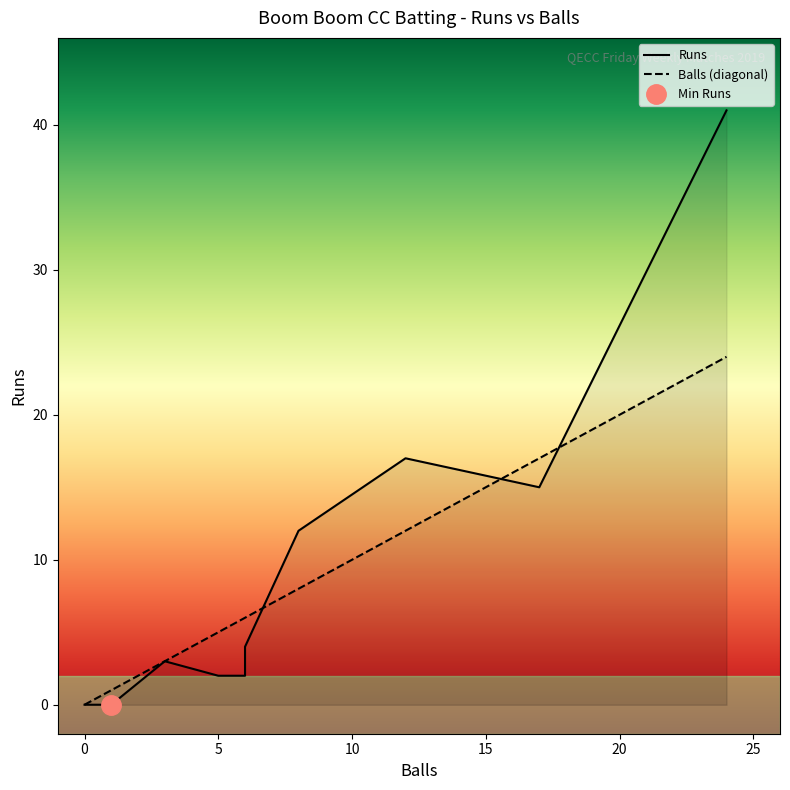

What is the label of the 2nd point from the left?

Jimshad J